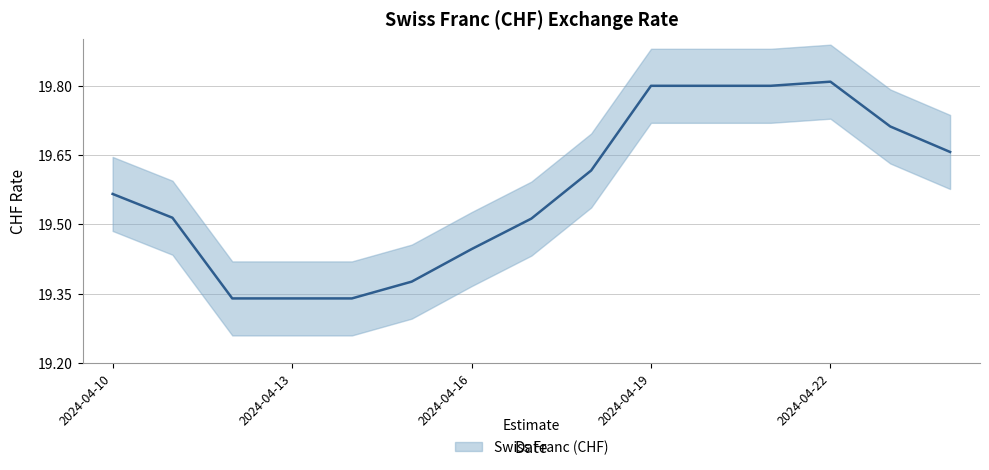

Reading right to left, what are all the values shown in this chart?

2024-04-24=19.7	2024-04-23=19.7	2024-04-22=19.8	2024-04-21=19.8	2024-04-20=19.8	2024-04-19=19.8	2024-04-18=19.6	2024-04-17=19.5	2024-04-16=19.4	2024-04-15=19.4	2024-04-14=19.3	2024-04-13=19.3	2024-04-12=19.3	2024-04-11=19.5	2024-04-10=19.6